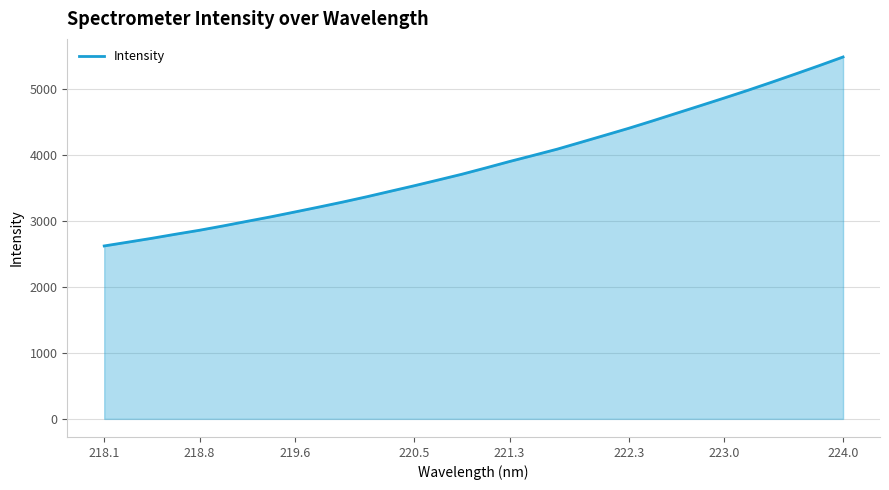

What is the smallest value displayed?

2622.2